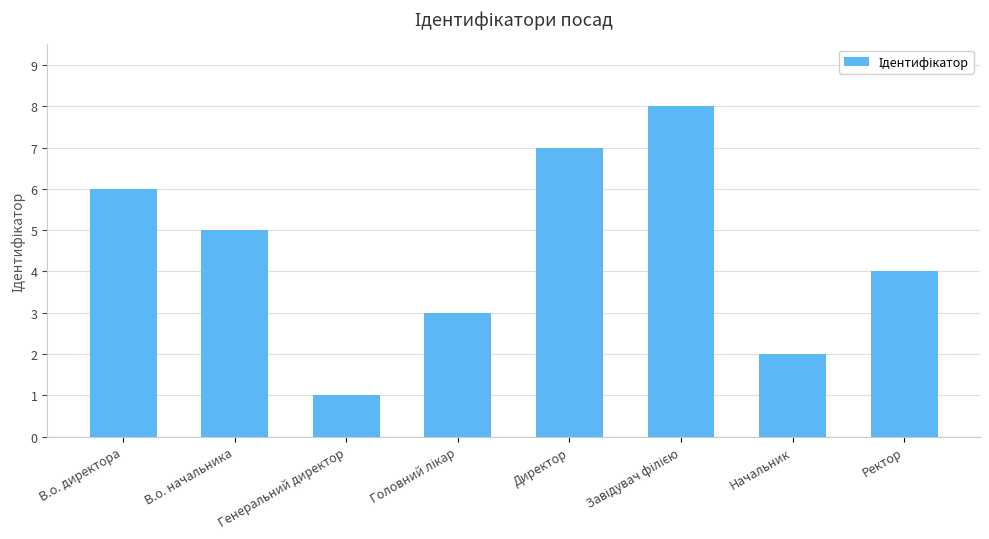

What value does the data have at Генеральний директор?

1